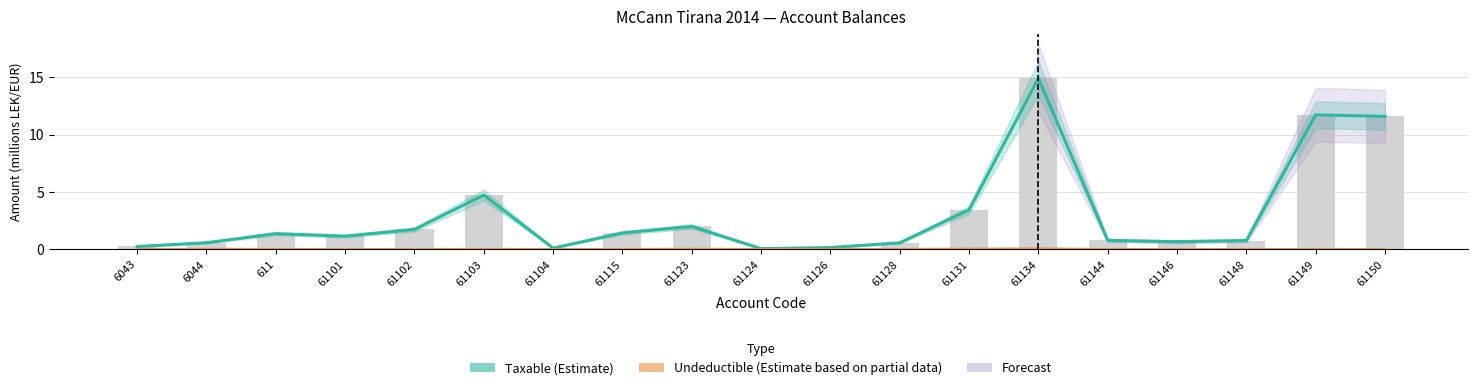

What is the difference between the second highest and second lowest values in the Taxable (Estimate) series?

11.6